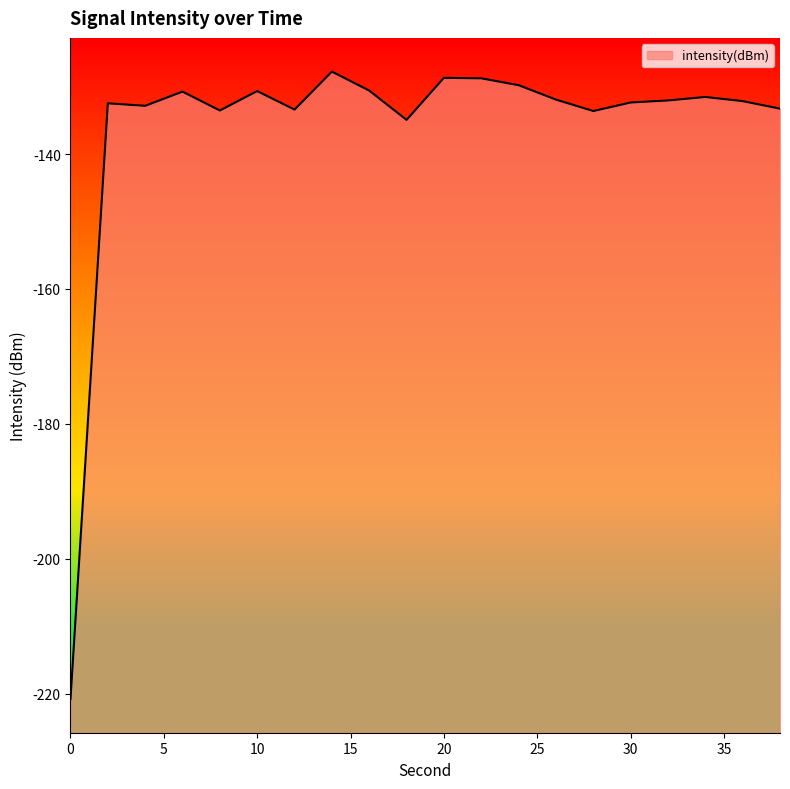

How many interior local peaks (higher than both neighbors) does the data have?

6